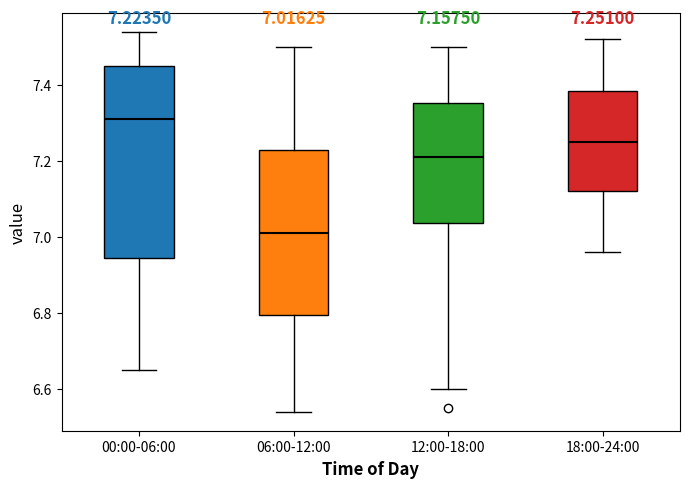

Which box's median line is the highest?

00:00-06:00